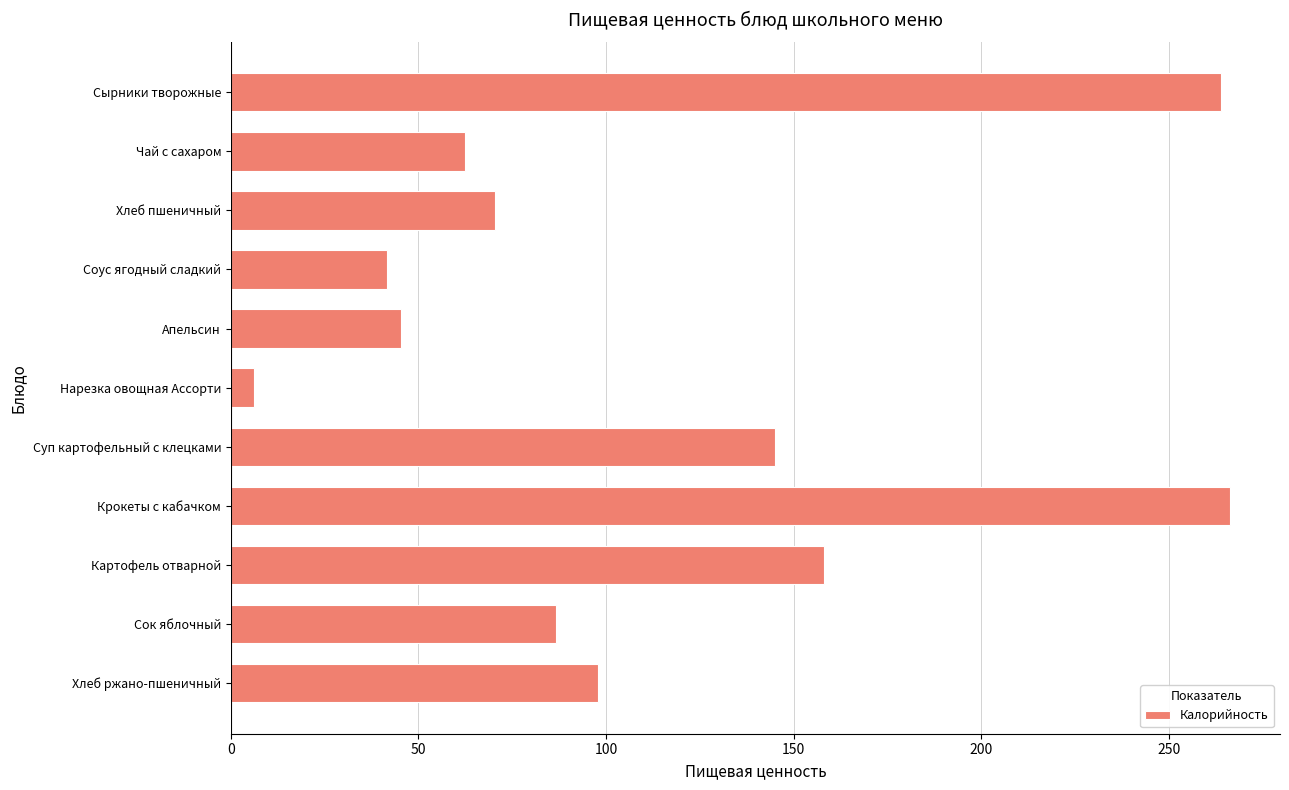

Rank the categories by value from lowest to highest.

Нарезка овощная Ассорти, Соус ягодный сладкий, Апельсин, Чай с сахаром, Хлеб пшеничный, Сок яблочный, Хлеб ржано-пшеничный, Суп картофельный с клецками, Картофель отварной, Сырники творожные, Крокеты с кабачком